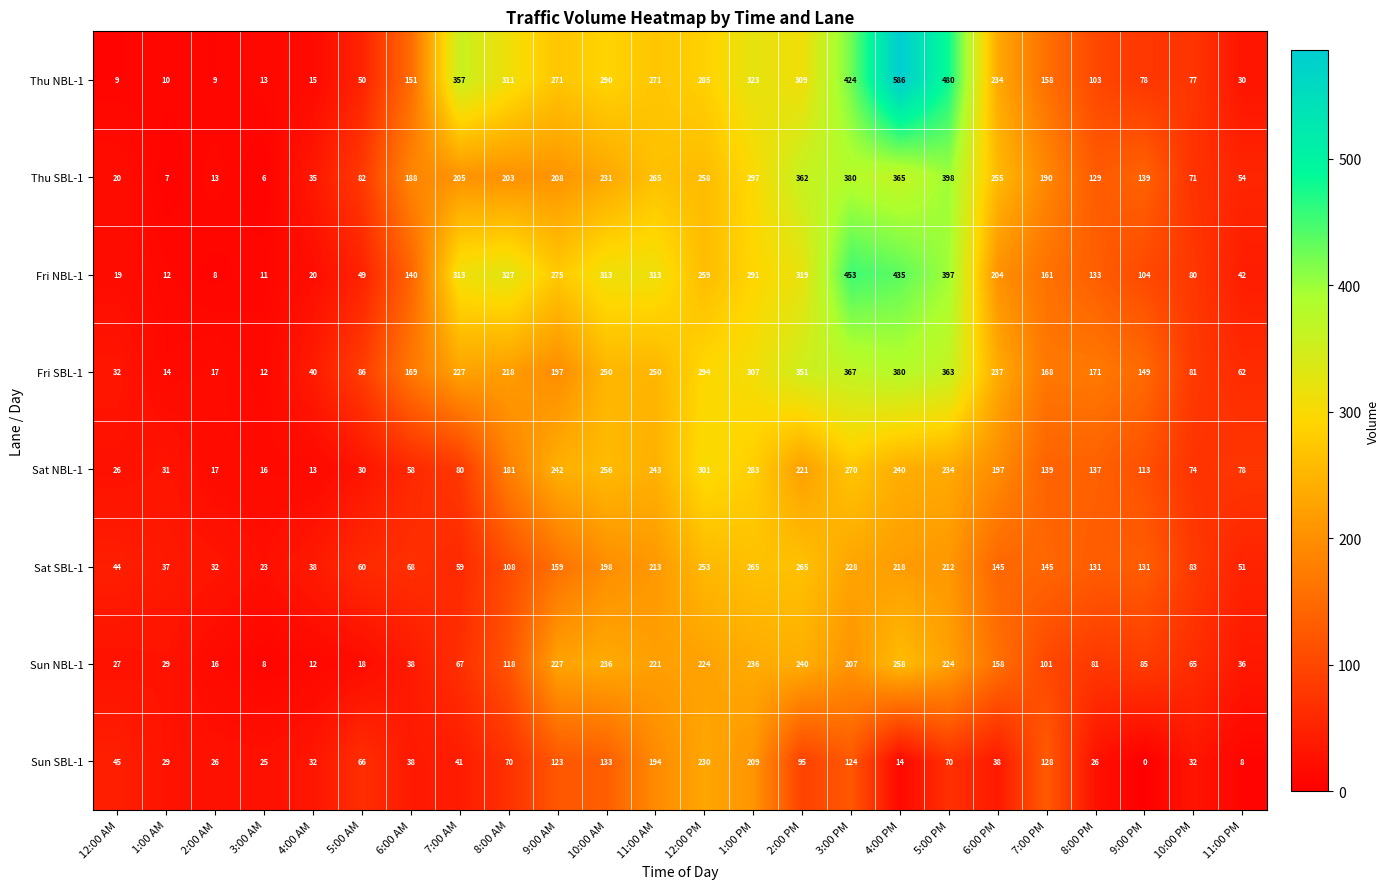

Which series has the largest total across all categories?

Thu NBL-1